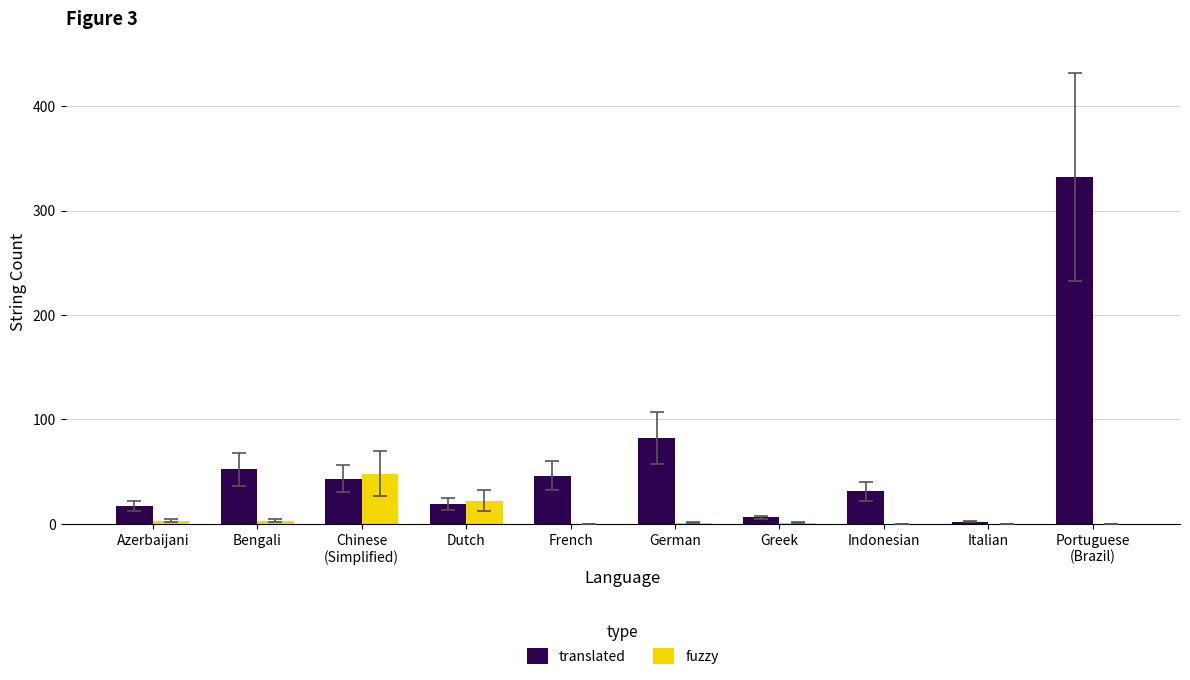

Which label corresponds to the largest value in the chart?

Portuguese
(Brazil)